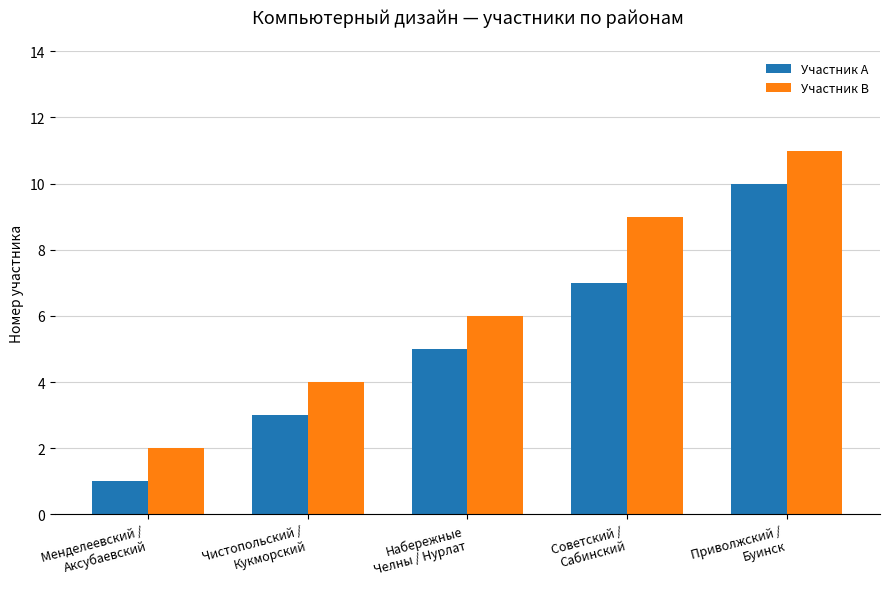

What is the smallest value displayed?

1